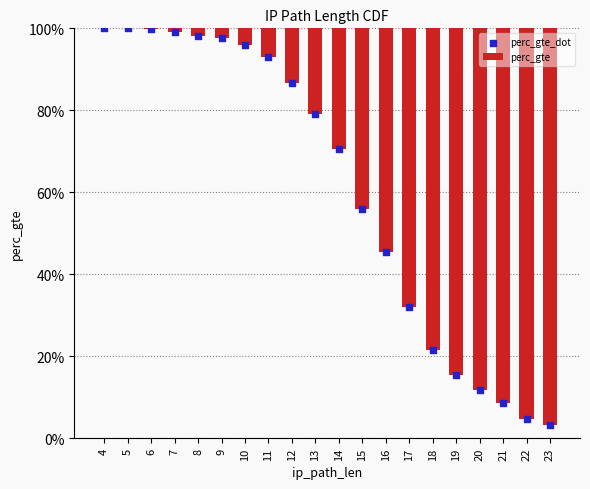

What are all the series names shown in the legend?

perc_gte, perc_gte_dot